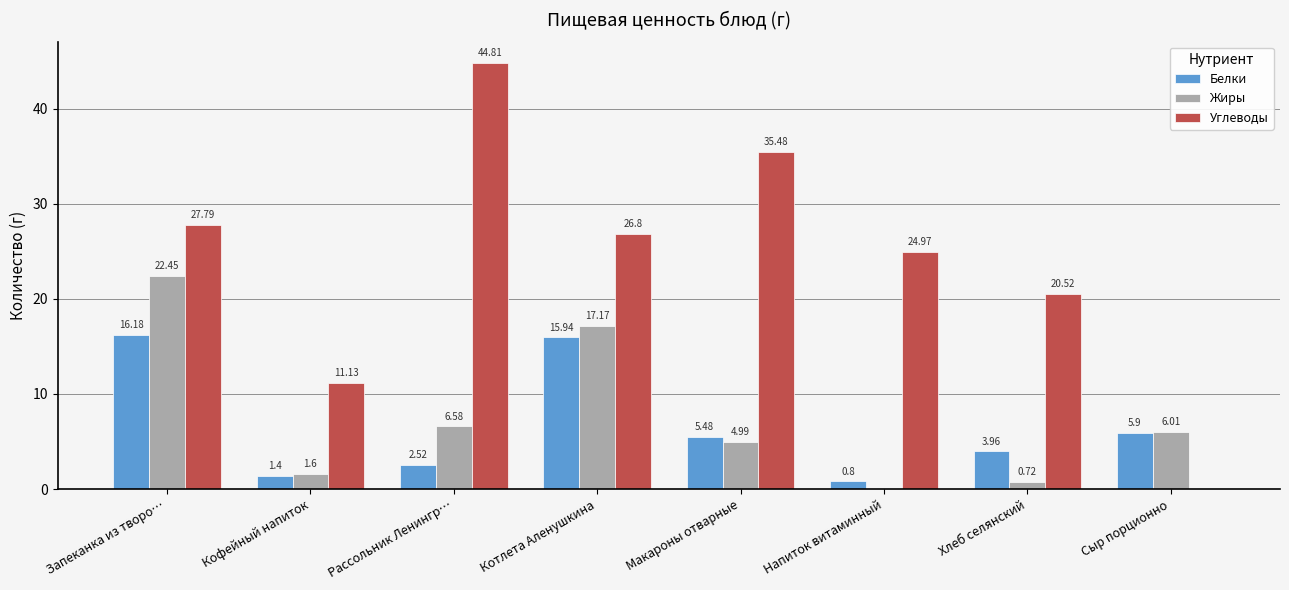

Which series changed the most between Котлета Аленушкина and Сыр порционно?

Углеводы